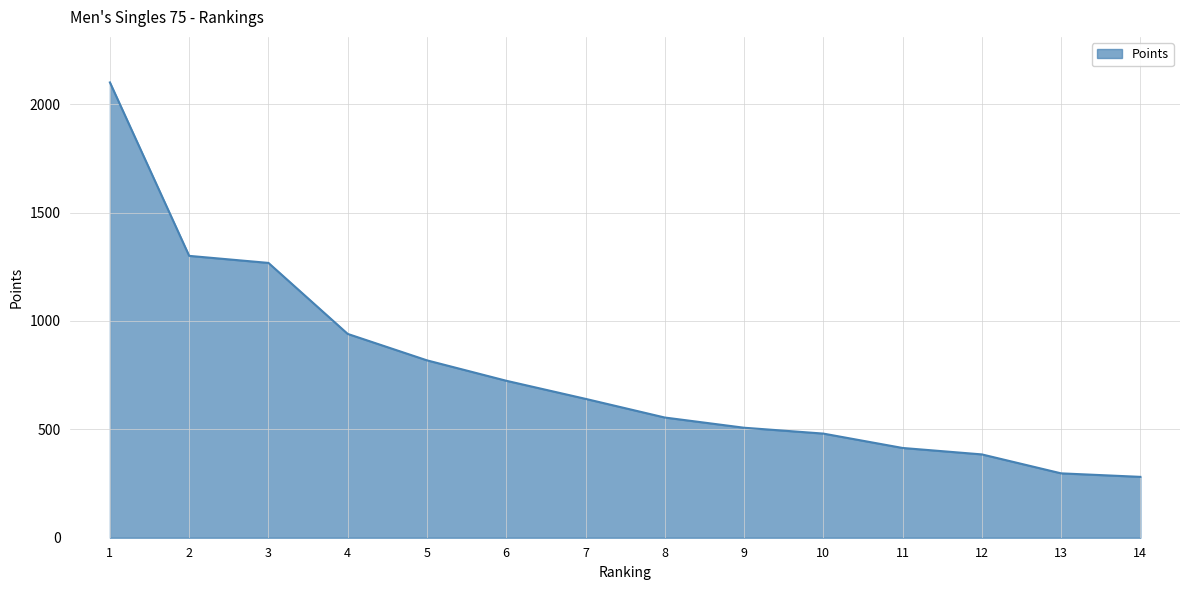

True or false: the data shows 940.0 at 4.

True